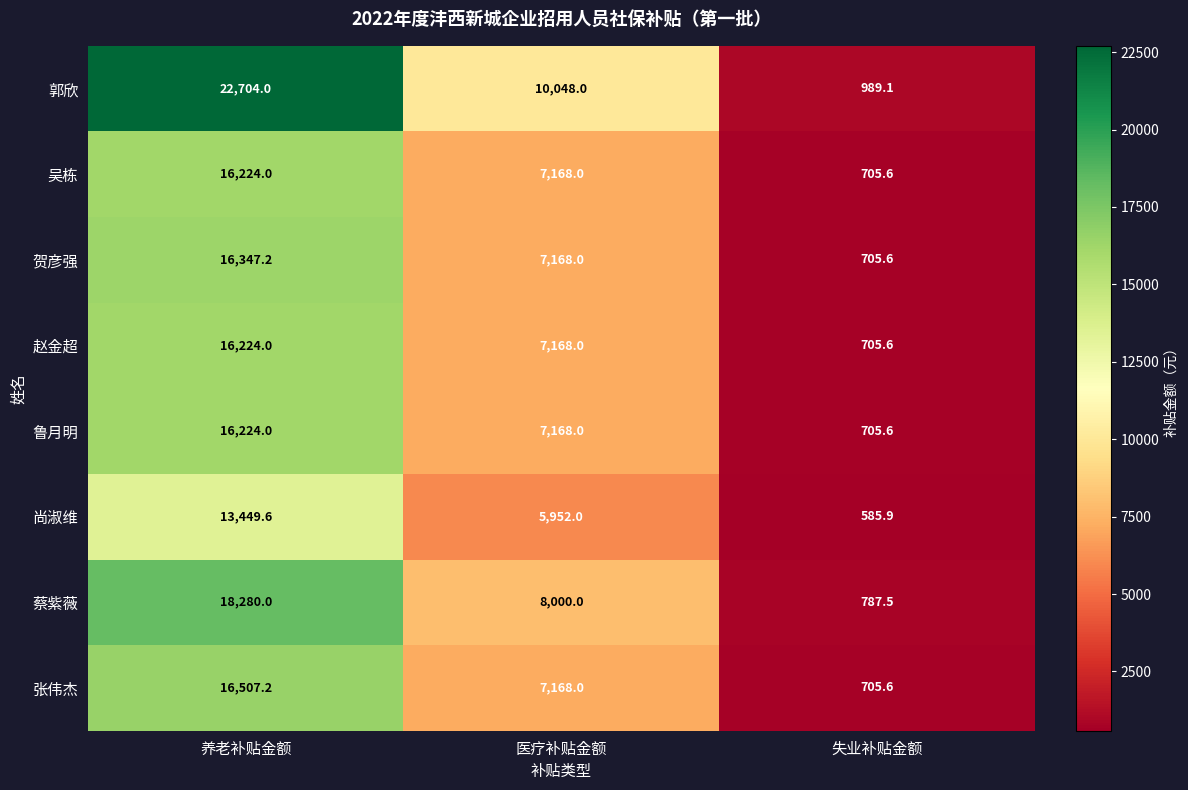

Reading right to left, what are all the values shown in this chart?

郭欣: 989.1	10048.0	22704.0
吴栋: 705.6	7168.0	16224.0
贺彦强: 705.6	7168.0	16347.2
赵金超: 705.6	7168.0	16224.0
鲁月明: 705.6	7168.0	16224.0
尚淑维: 585.9	5952.0	13449.6
蔡紫薇: 787.5	8000.0	18280.0
张伟杰: 705.6	7168.0	16507.2